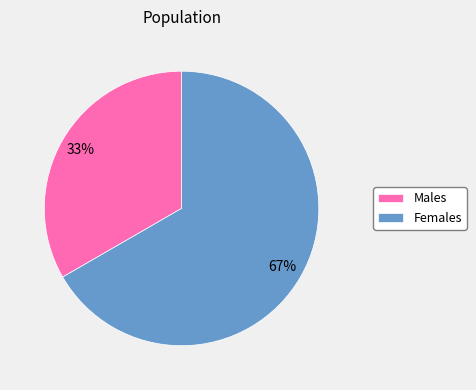

Is the sum of Males and Females greater than half?

Yes